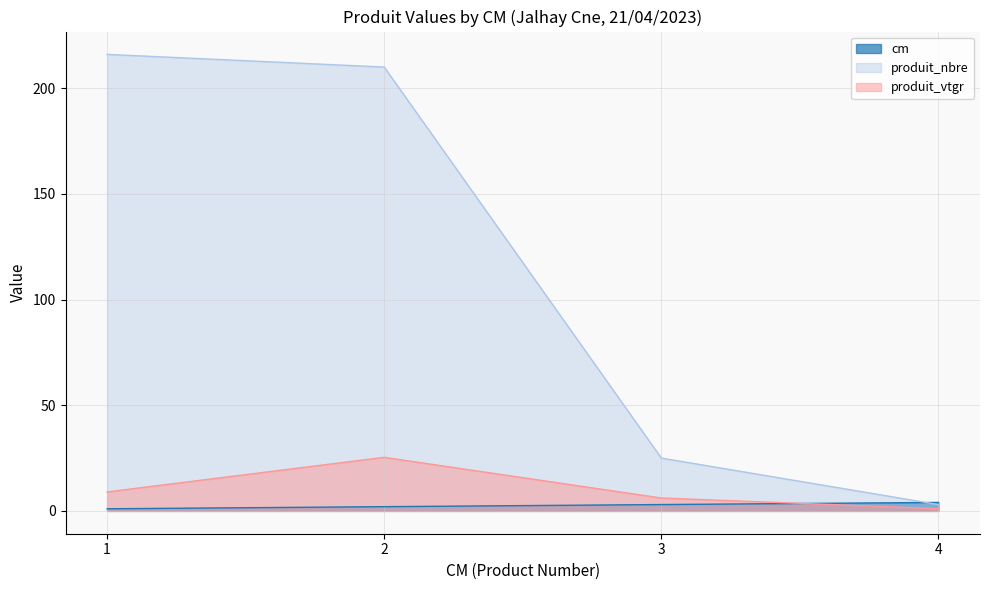

At which category is the sum across all series the highest?

2